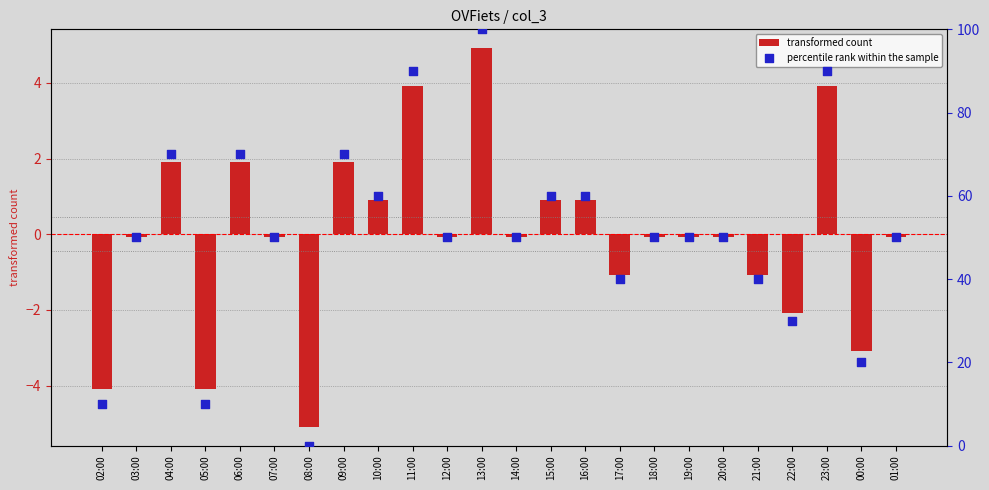

What is the total value across all series at 10:00?

60.9